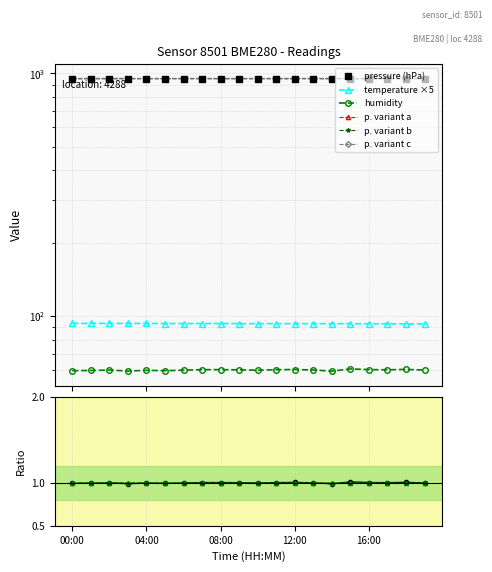

Where is the first local minimum for pressure?

04:00